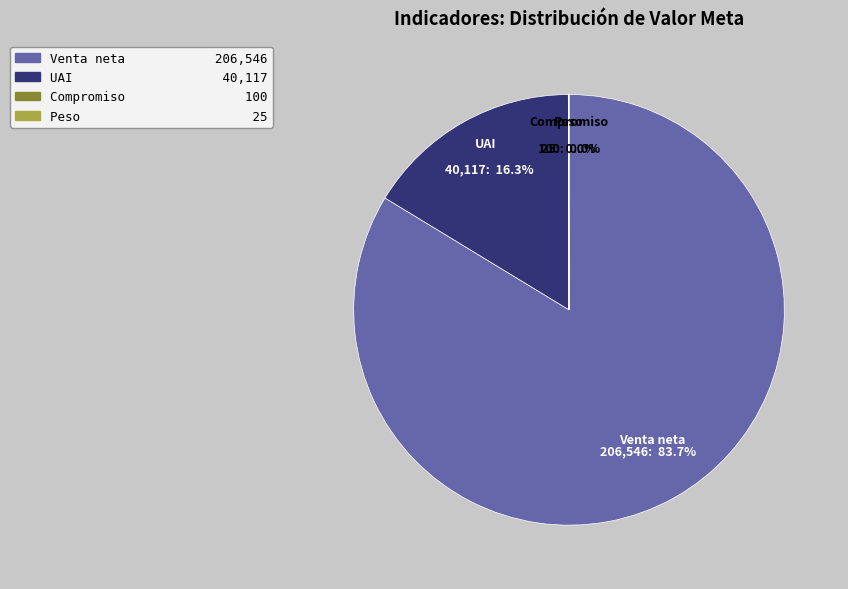

Does UAI represent more than half of the total?

No